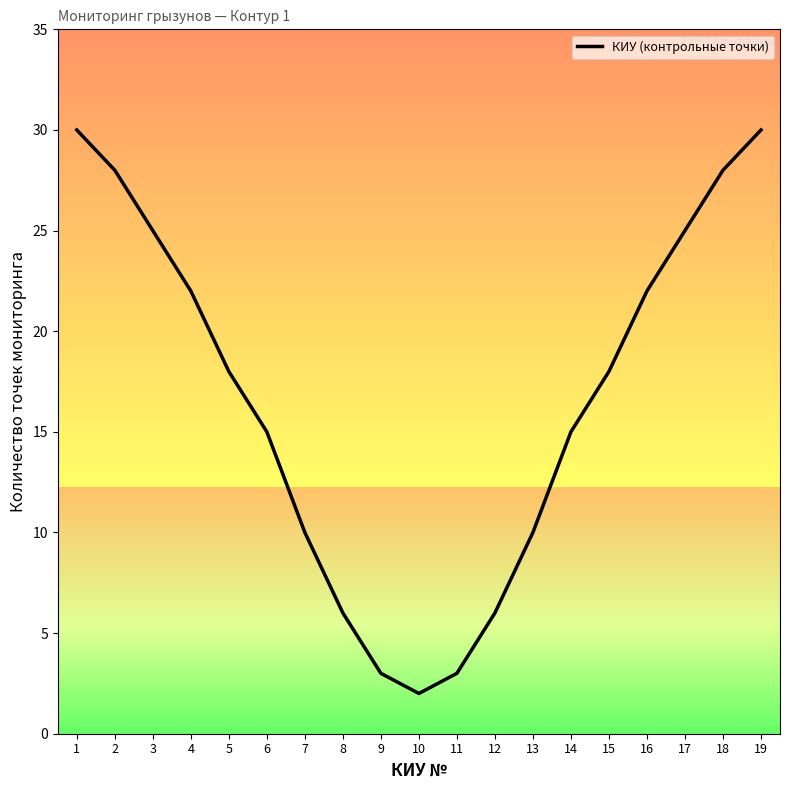

The value at 8 is 10. True or false?

False